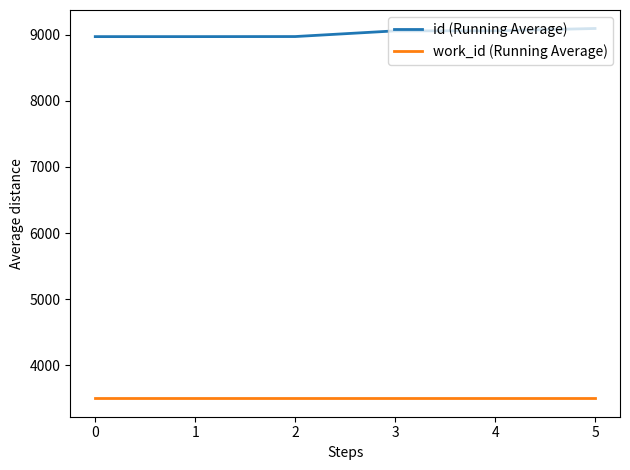

Which series has the widest spread of values?

id (Running Average)